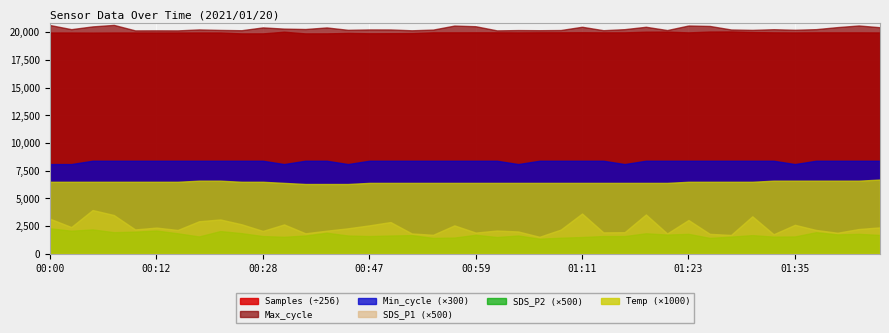

Which series has the widest spread of values?

SDS_P1 (×500)